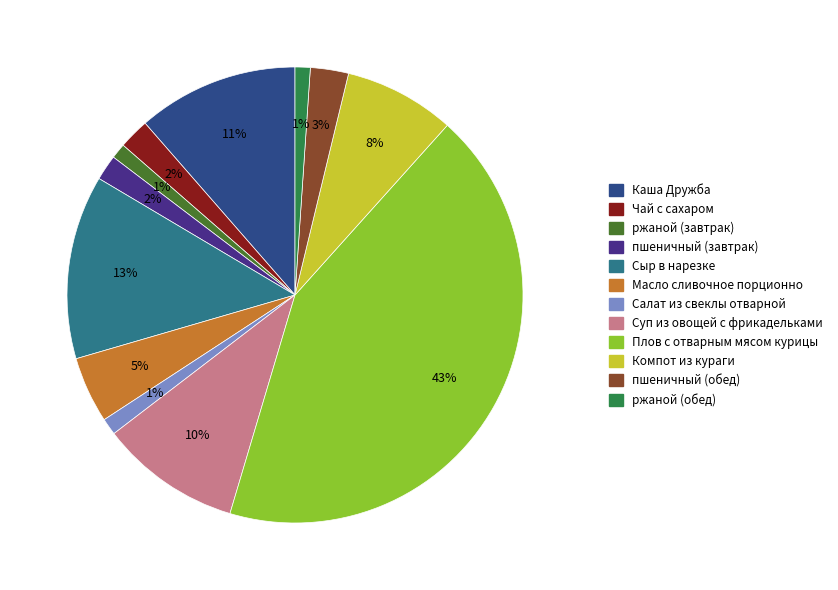

To the nearest percent, what is the average slice percentage?

8%